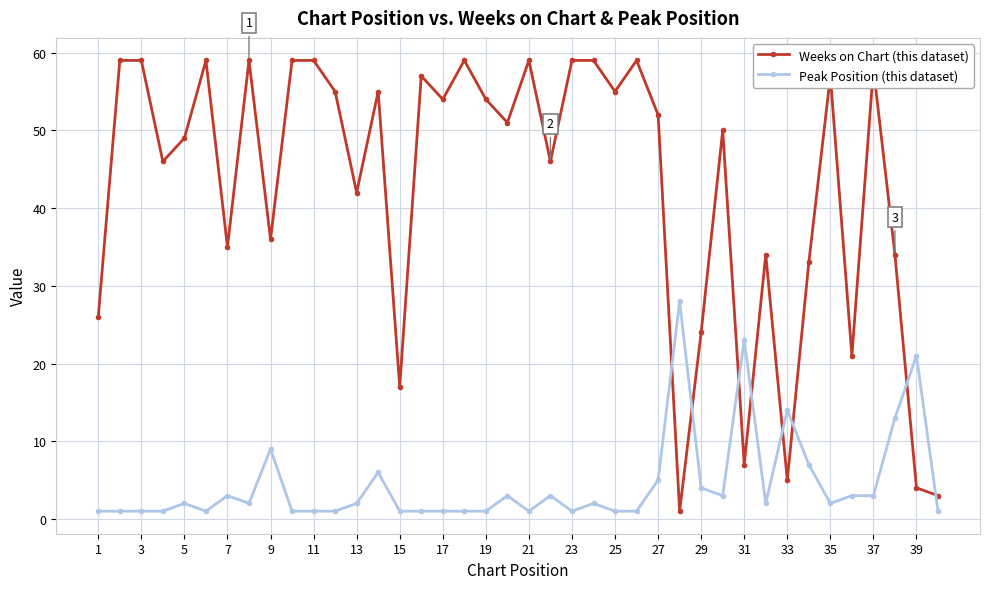

What is the maximum value shown in the chart?

59